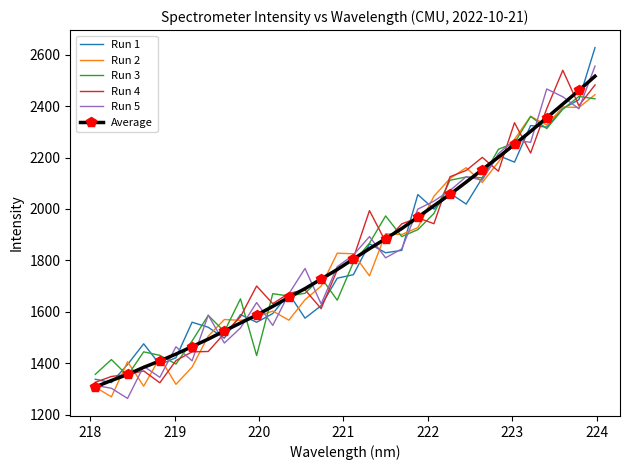

What is the maximum value shown in the chart?

2627.2